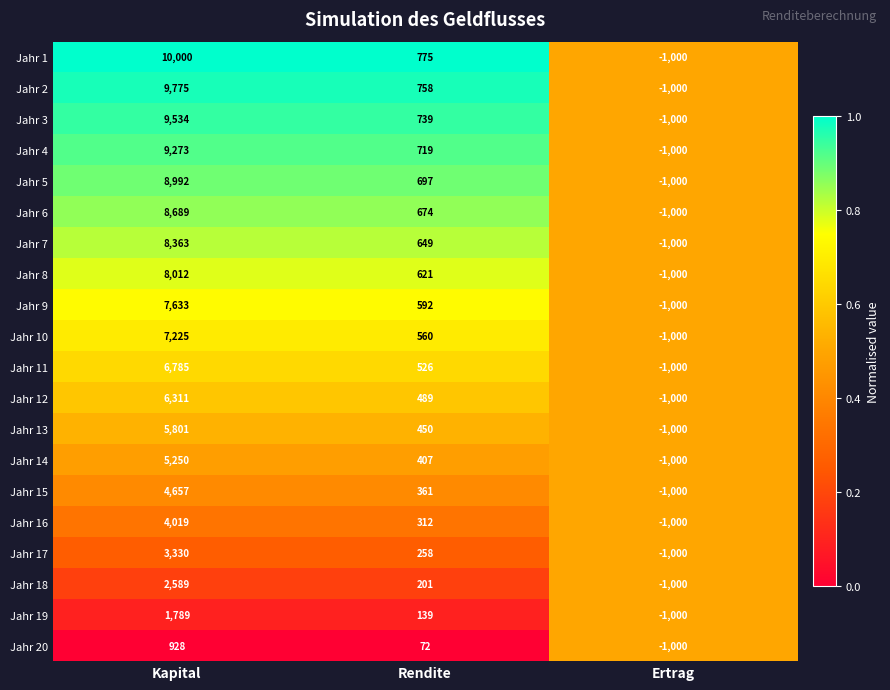

What is the spread (max minus min) of values at Kapital?

9072